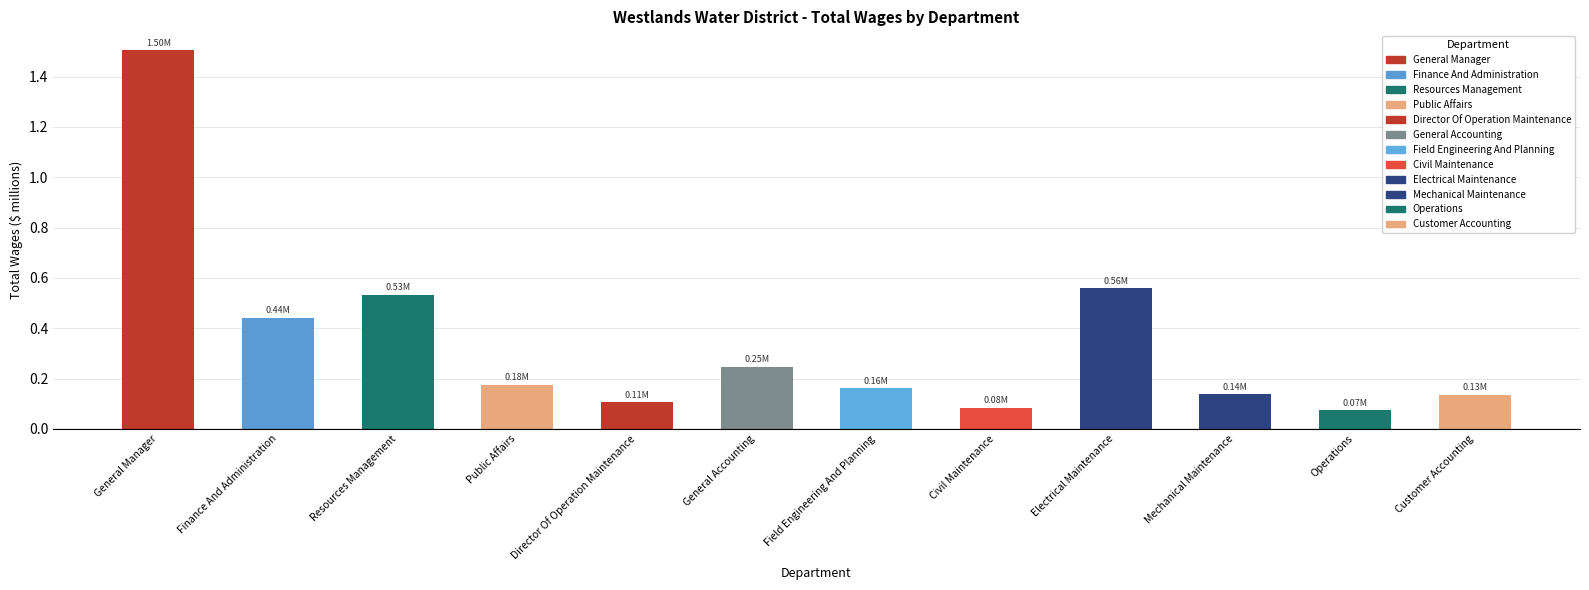

The value at Civil Maintenance is 0.1. True or false?

True